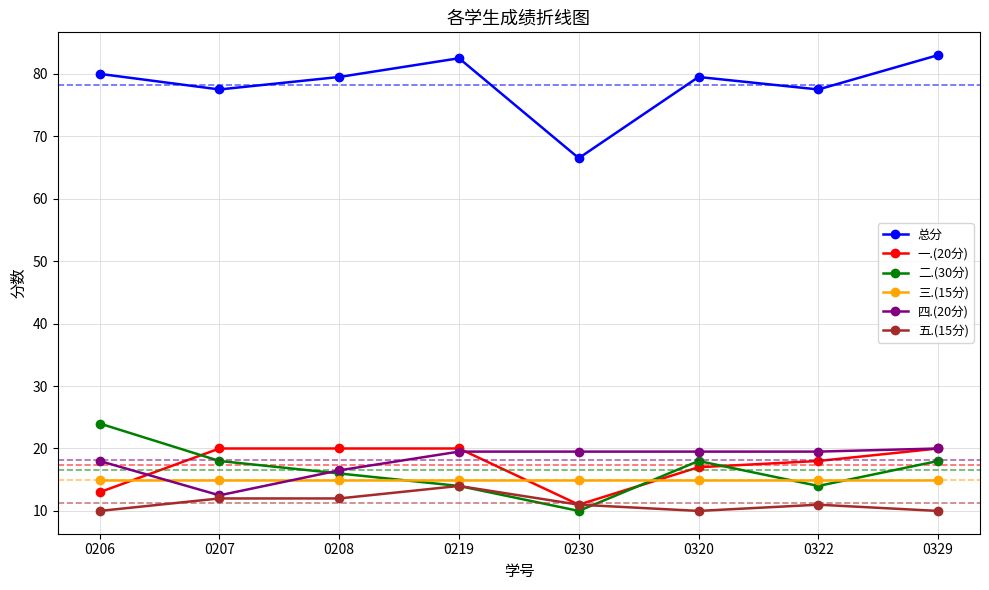

Reading left to right, extract all data points from this chart.

总分: 80.0	77.5	79.5	82.5	66.5	79.5	77.5	83.0
一.(20分): 13.0	20.0	20.0	20.0	11.0	17.0	18.0	20.0
二.(30分): 24.0	18.0	16.0	14.0	10.0	18.0	14.0	18.0
三.(15分): 15.0	15.0	15.0	15.0	15.0	15.0	15.0	15.0
四.(20分): 18.0	12.5	16.5	19.5	19.5	19.5	19.5	20.0
五.(15分): 10.0	12.0	12.0	14.0	11.0	10.0	11.0	10.0